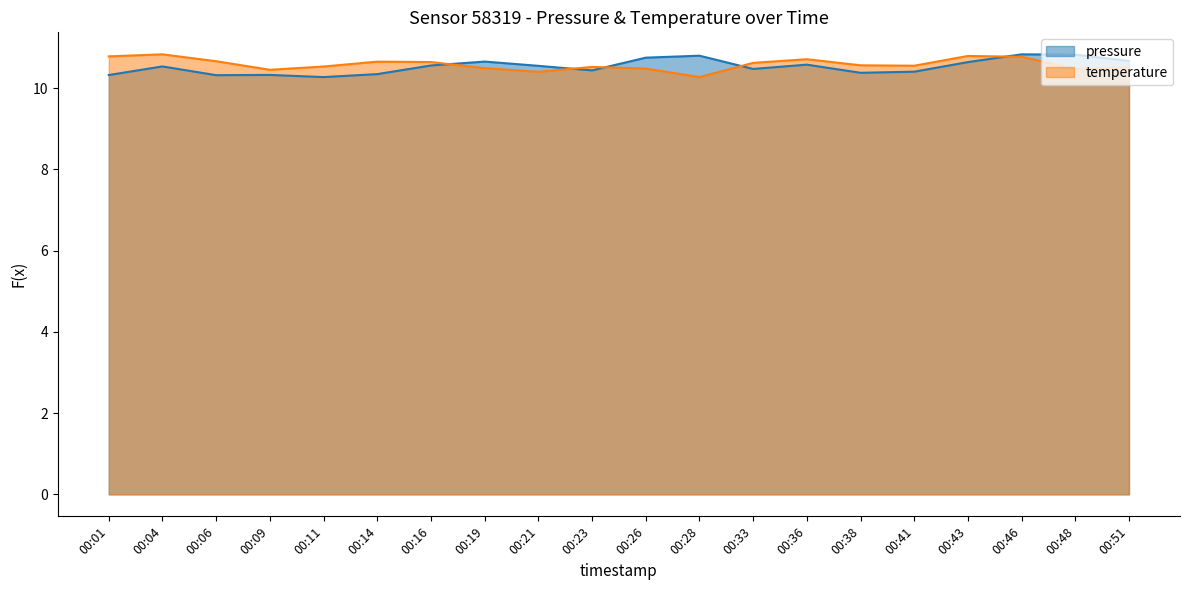

At 00:33, list the series in order from largest to smallest.

temperature, pressure